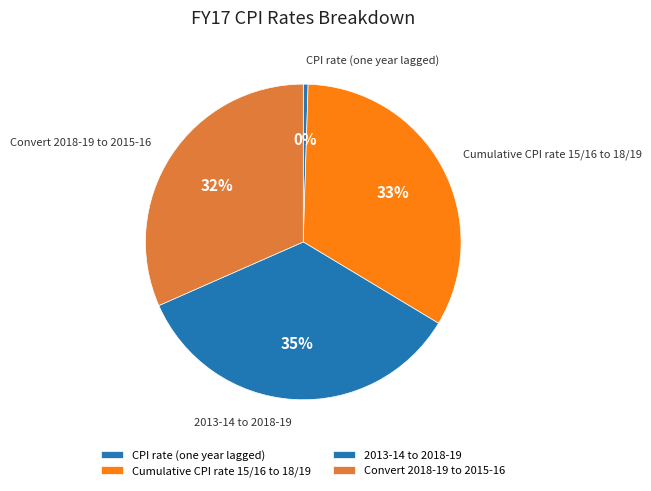

How many slices are in this pie chart?

4